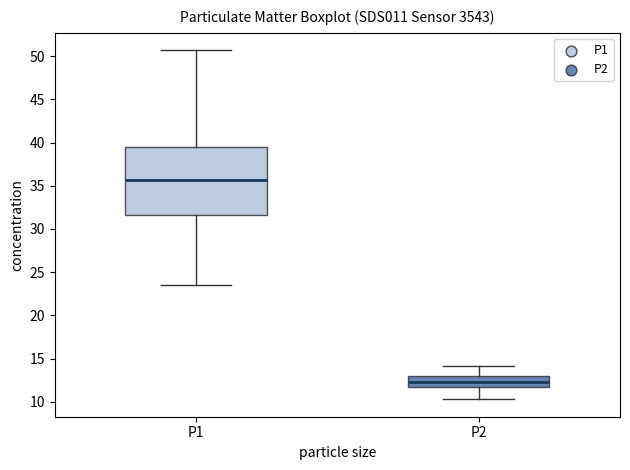

Where is the upper edge of the box for P2 on the y-axis? The values are not printed on the chart, so give them approximately, as read against the axis.

13.0